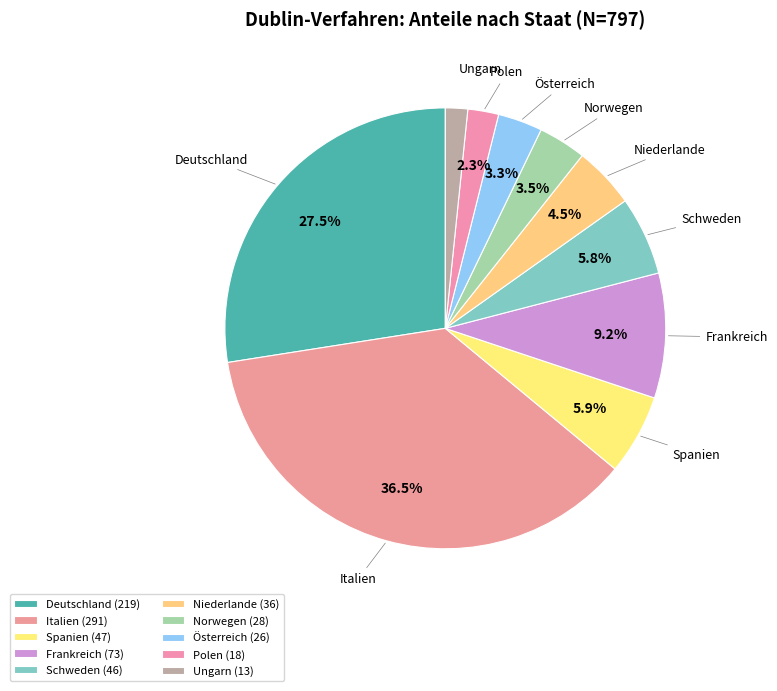

How many slices are in this pie chart?

10